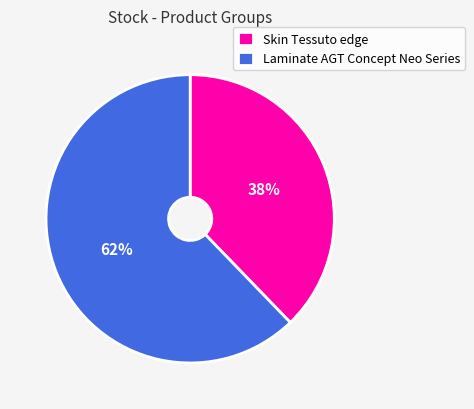

What is the ratio of the value at Laminate AGT Concept Neo Series to the value at Skin Tessuto edge?

1.6